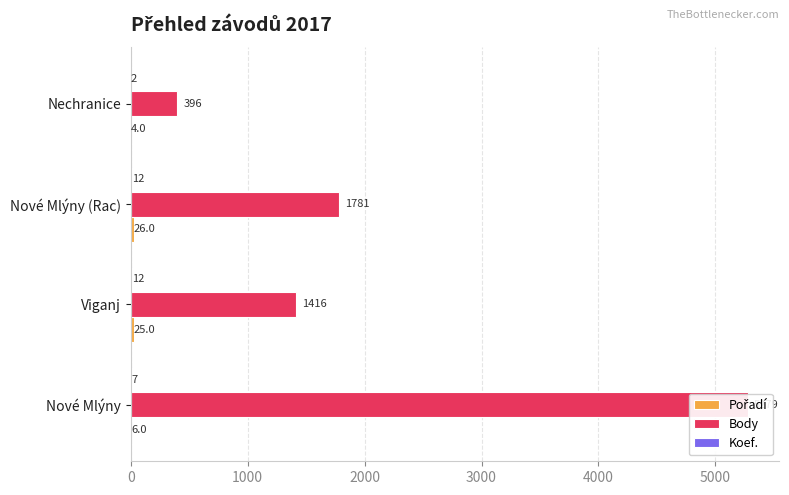

How many data points does each series have?

4